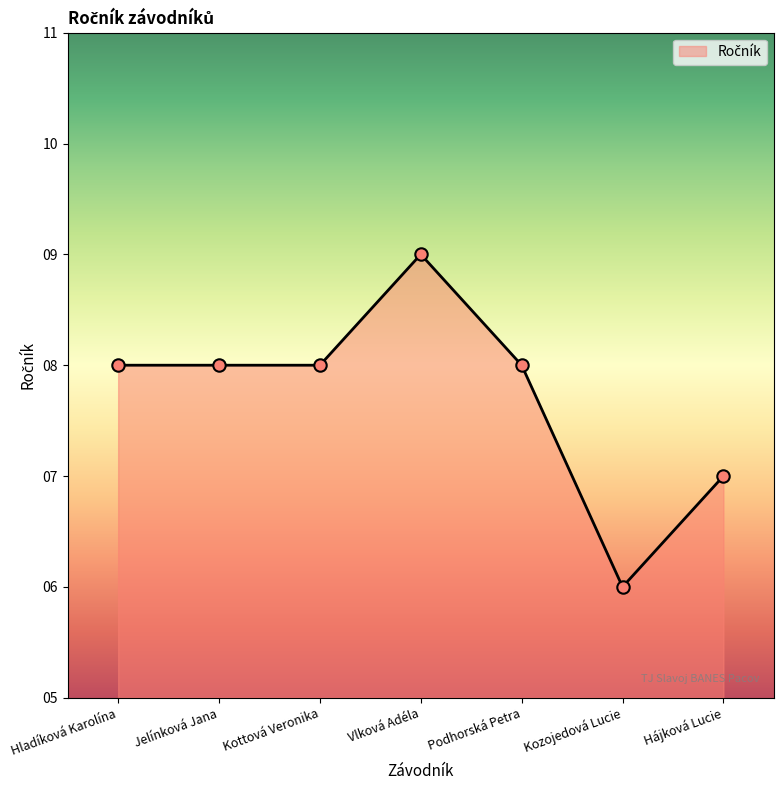

What is the change in value from Kozojedová Lucie to Hájková Lucie?

+1